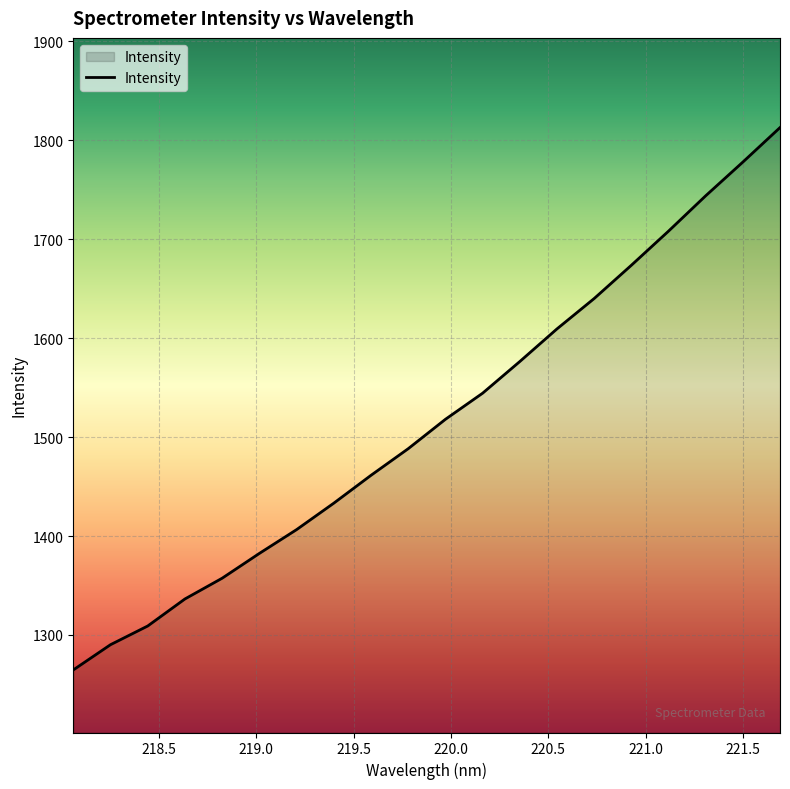

Count the number of values greater than 1517.

10